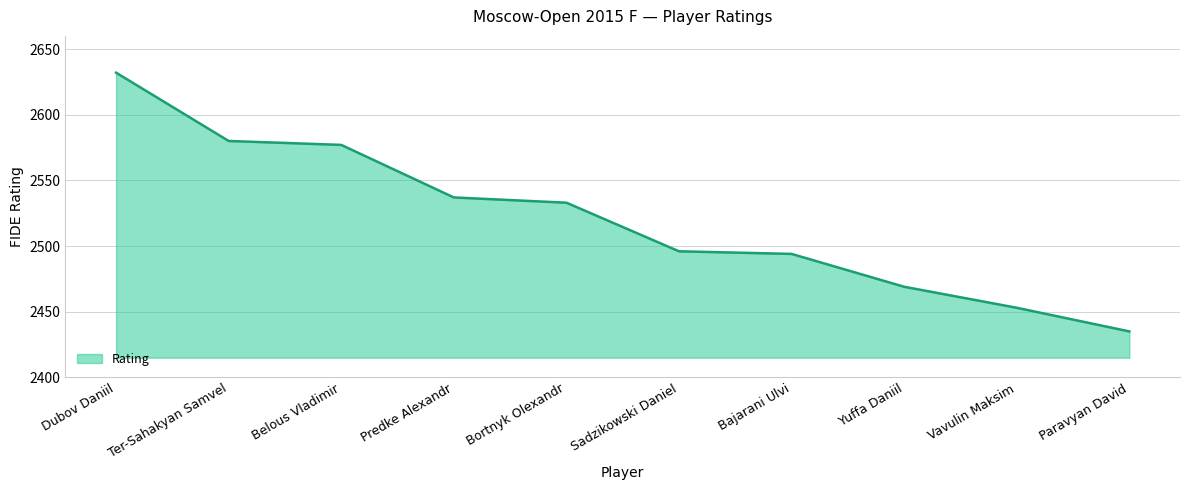

True or false: the data shows 3854 at Sadzikowski Daniel.

False